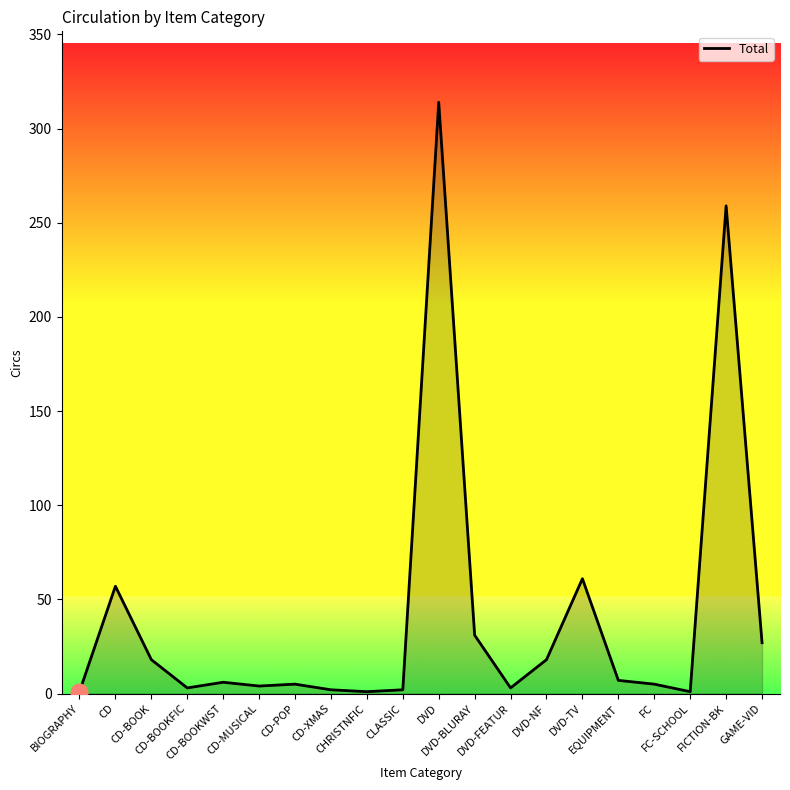

What is the average value?

41